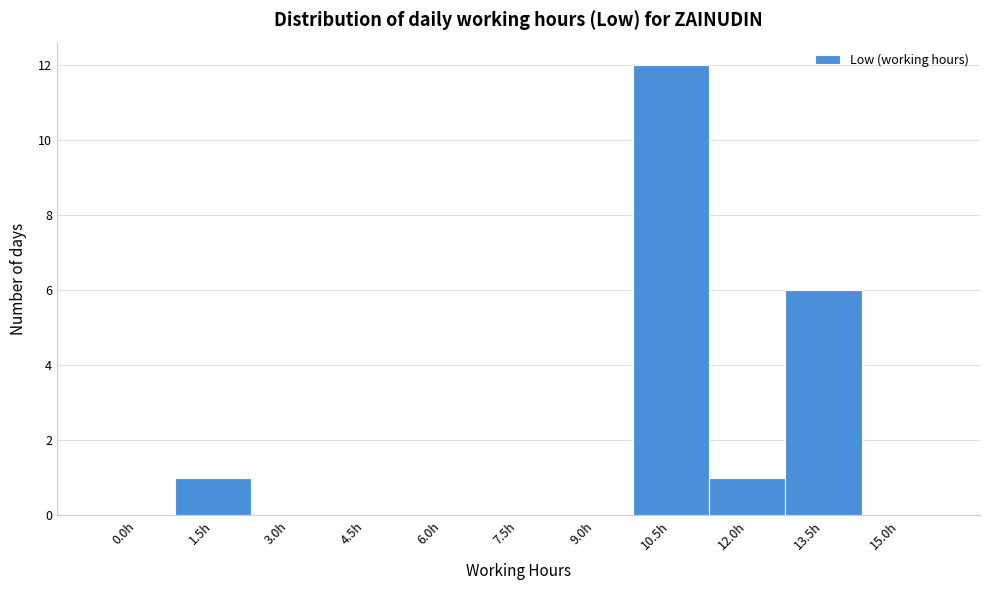

Reading right to left, transcribe all the data shown in this chart.

15.0h=0	13.5h=6	12.0h=1	10.5h=12	9.0h=0	7.5h=0	6.0h=0	4.5h=0	3.0h=0	1.5h=1	0.0h=0